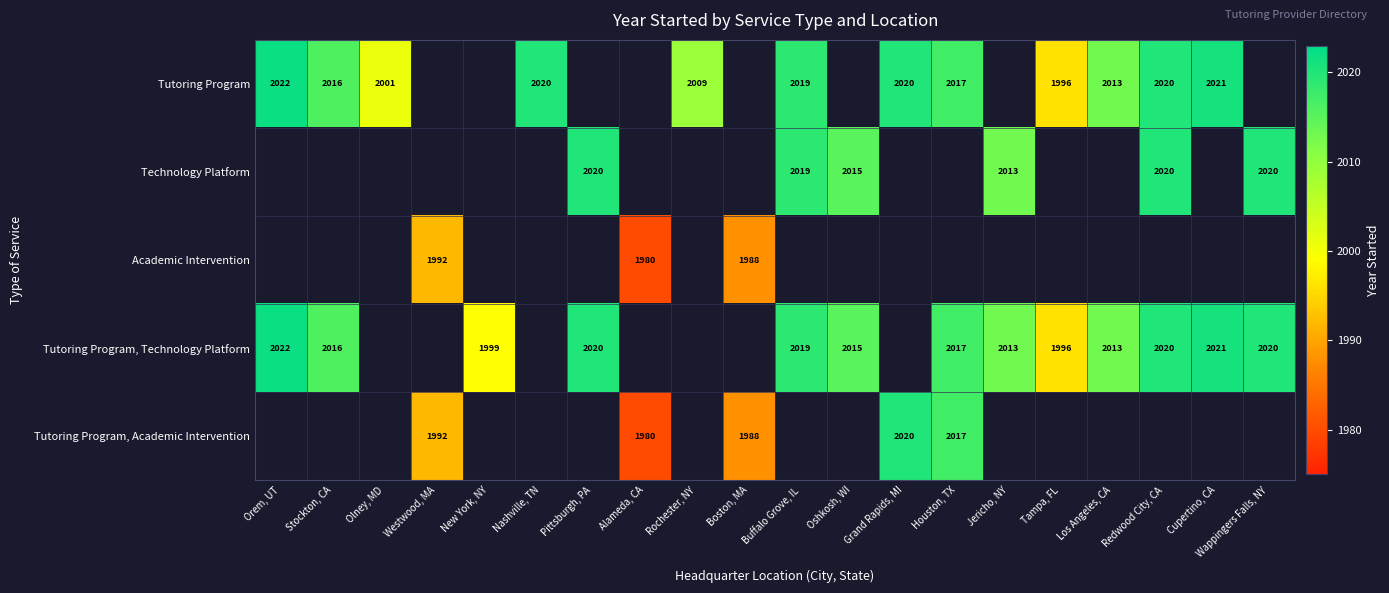

True or false: Technology Platform has a value of 410 at Redwood City, CA.

False